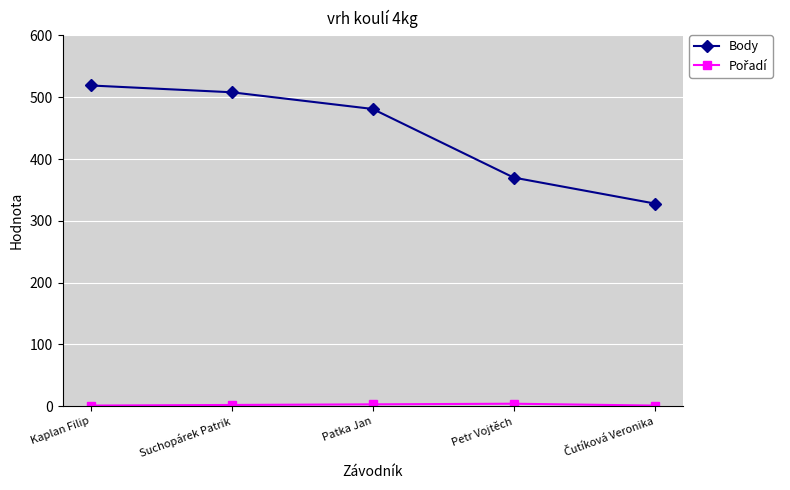

True or false: Body has a value of 481 at Patka Jan.

True